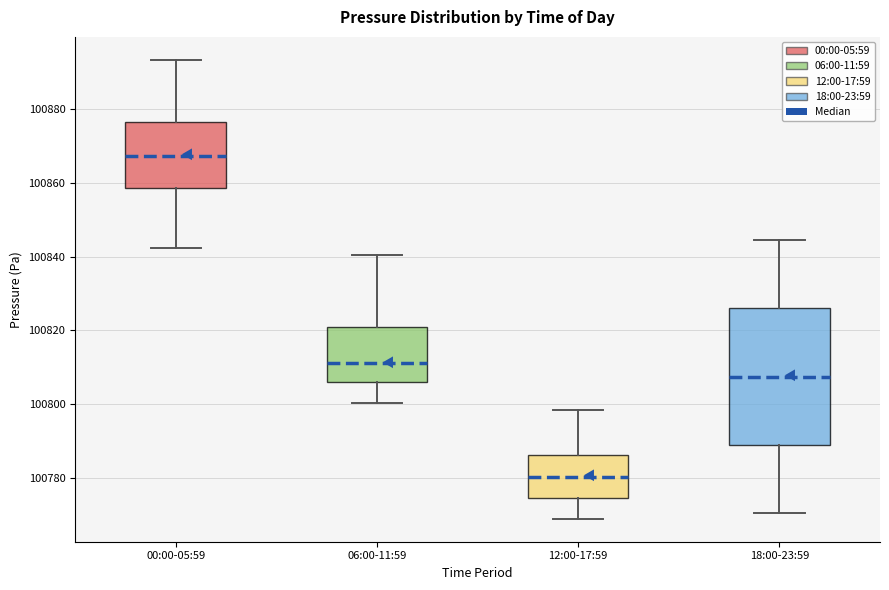

Reading left to right, transcribe this box plot: for each box, give where its median line is, the range the box spans, and where its two whiskers end, as read against the y-axis. The values are not printed on the chart, so give them approximately, as read against the axis.

00:00-05:59: median 100868, box 100858 to 100876, whiskers 100842 to 100894
06:00-11:59: median 100812, box 100806 to 100820, whiskers 100800 to 100840
12:00-17:59: median 100780, box 100774 to 100786, whiskers 100768 to 100798
18:00-23:59: median 100808, box 100788 to 100826, whiskers 100770 to 100844